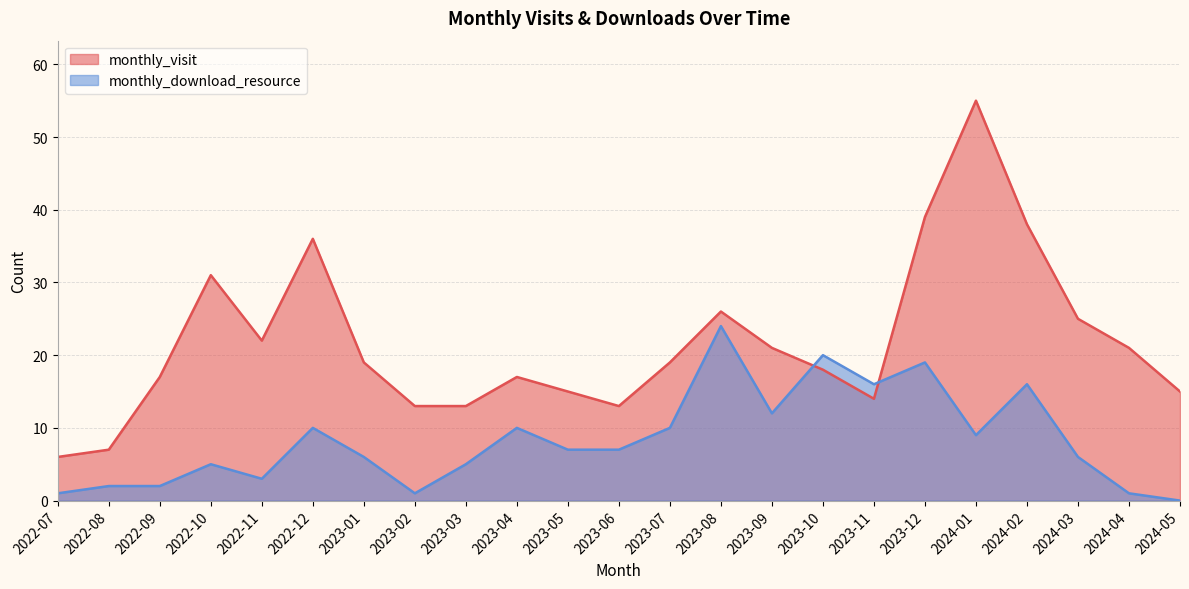

What is the highest value of the monthly_visit series?

55